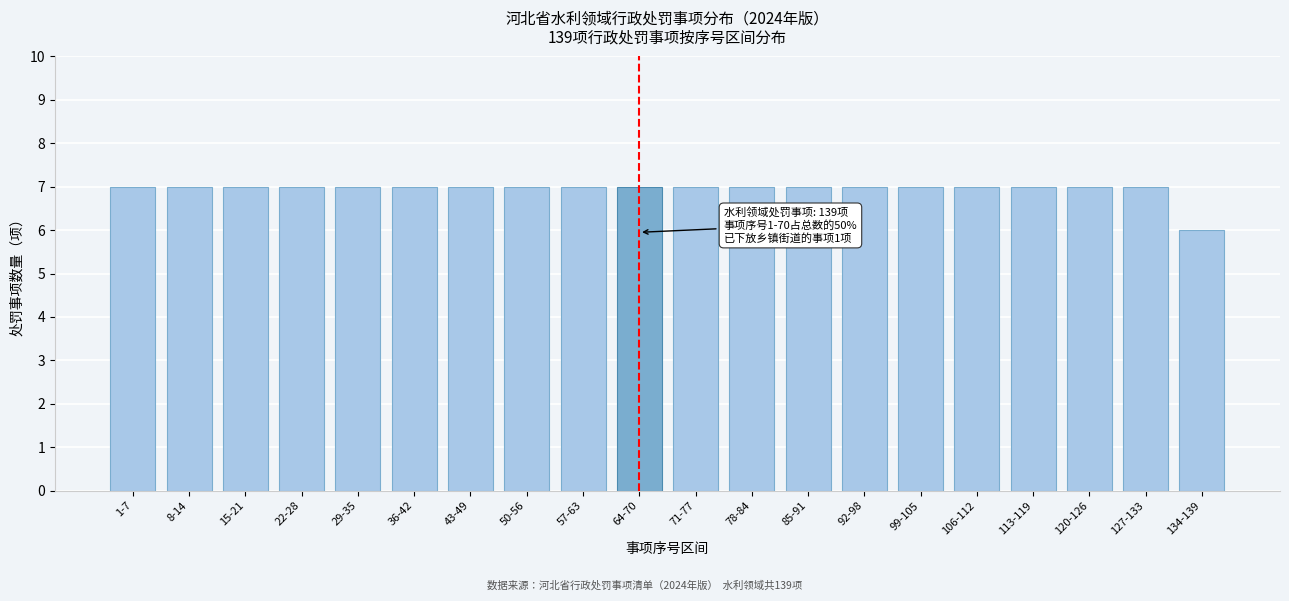

Reading left to right, extract all data points from this chart.

1-7=7	8-14=7	15-21=7	22-28=7	29-35=7	36-42=7	43-49=7	50-56=7	57-63=7	64-70=7	71-77=7	78-84=7	85-91=7	92-98=7	99-105=7	106-112=7	113-119=7	120-126=7	127-133=7	134-139=6